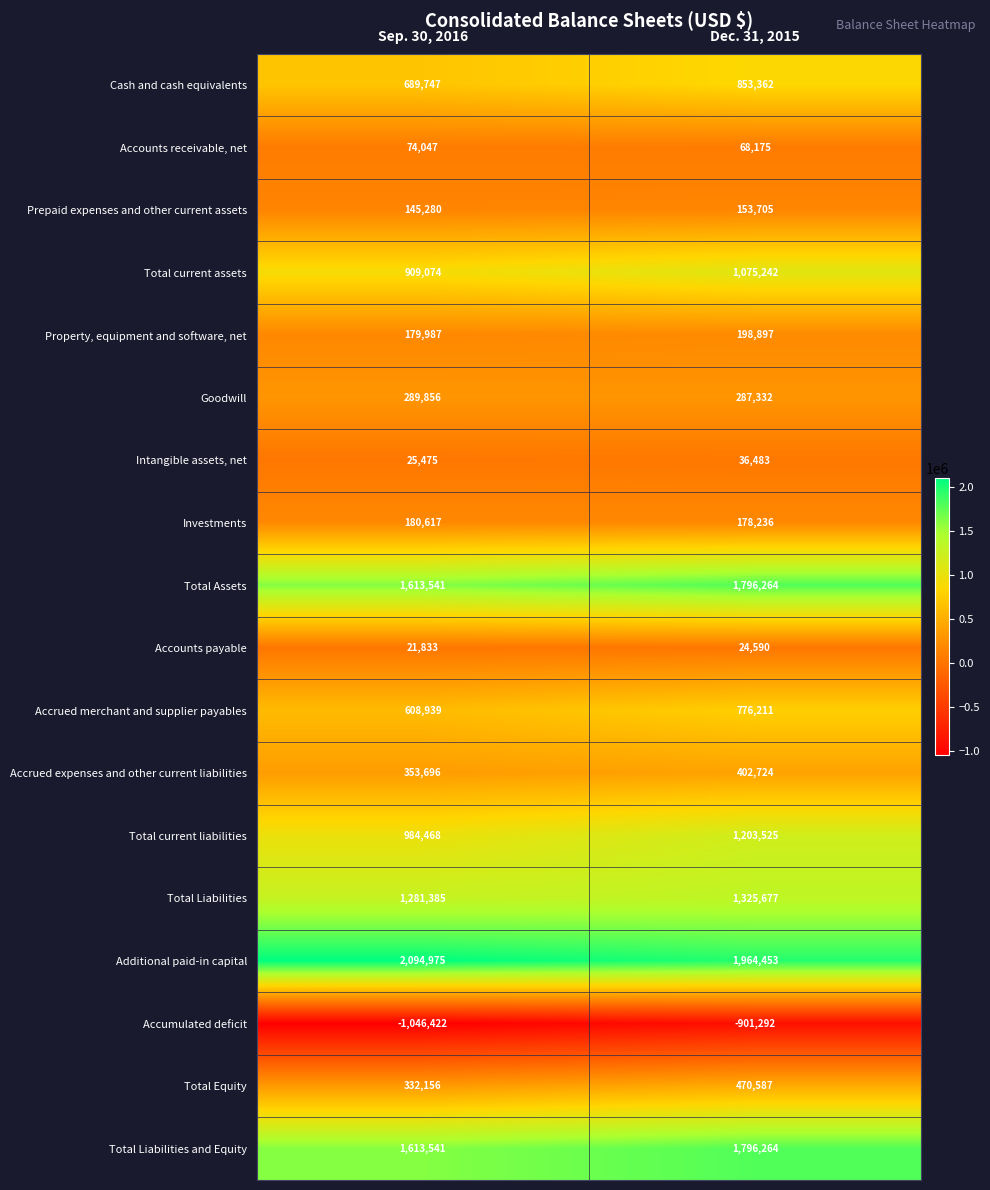

At how many categories does at least one series exceed 1744687?

2